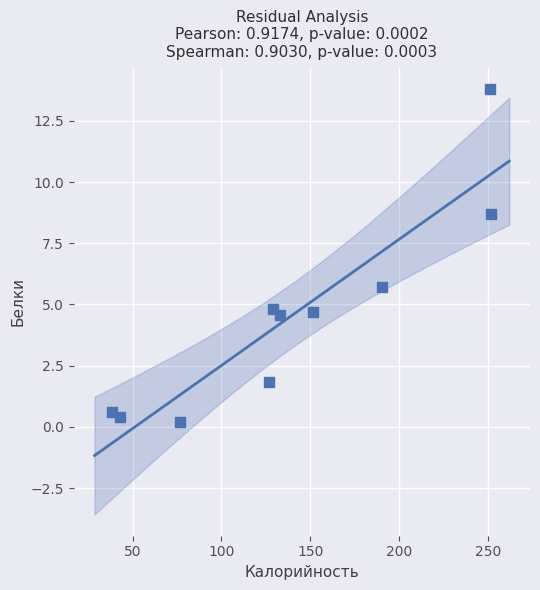

What is the average X value?

139.2